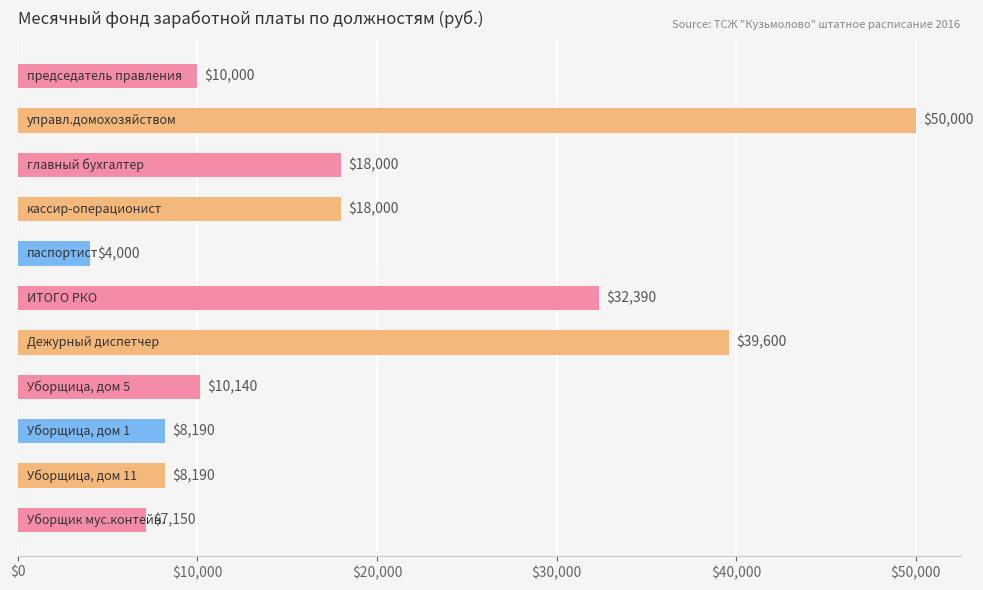

What is the difference between the maximum and minimum values?

46000